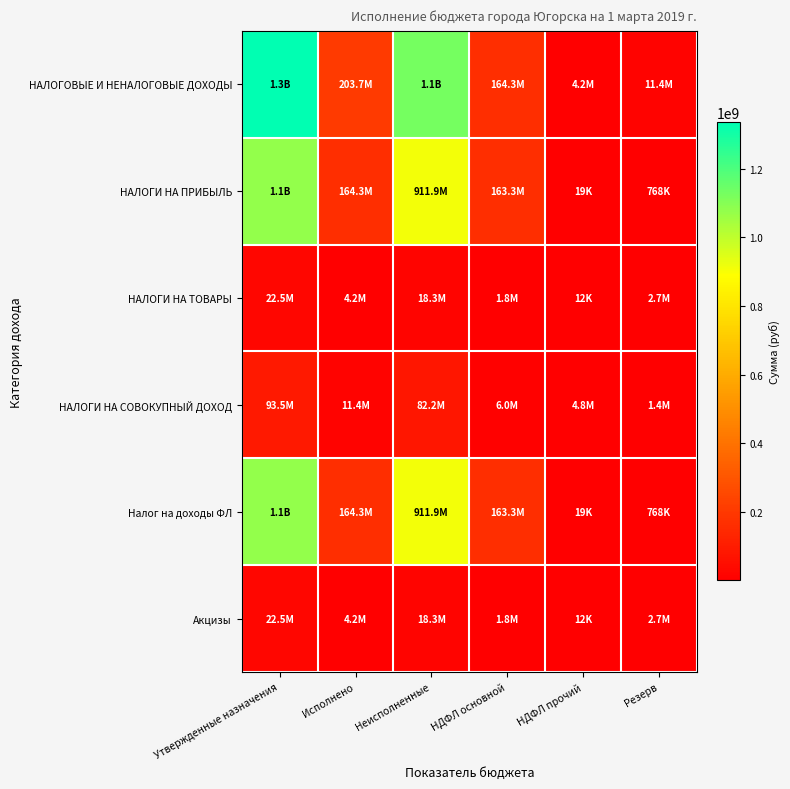

List the series in order of their peak value, lowest first.

НАЛОГИ НА ТОВАРЫ, Акцизы, НАЛОГИ НА СОВОКУПНЫЙ ДОХОД, НАЛОГИ НА ПРИБЫЛЬ, Налог на доходы ФЛ, НАЛОГОВЫЕ И НЕНАЛОГОВЫЕ ДОХОДЫ